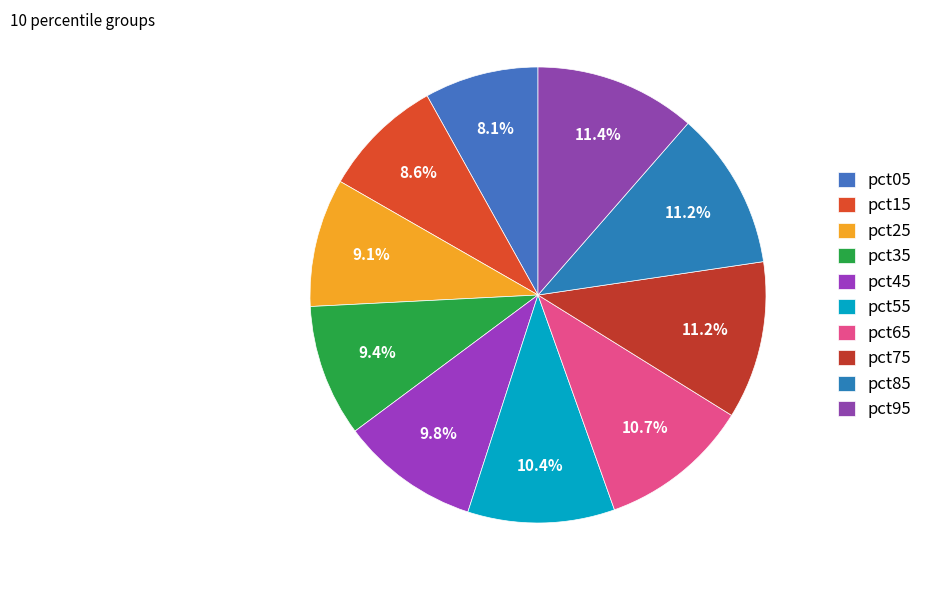

What percentage do pct35 and pct65 together represent?

20.1%